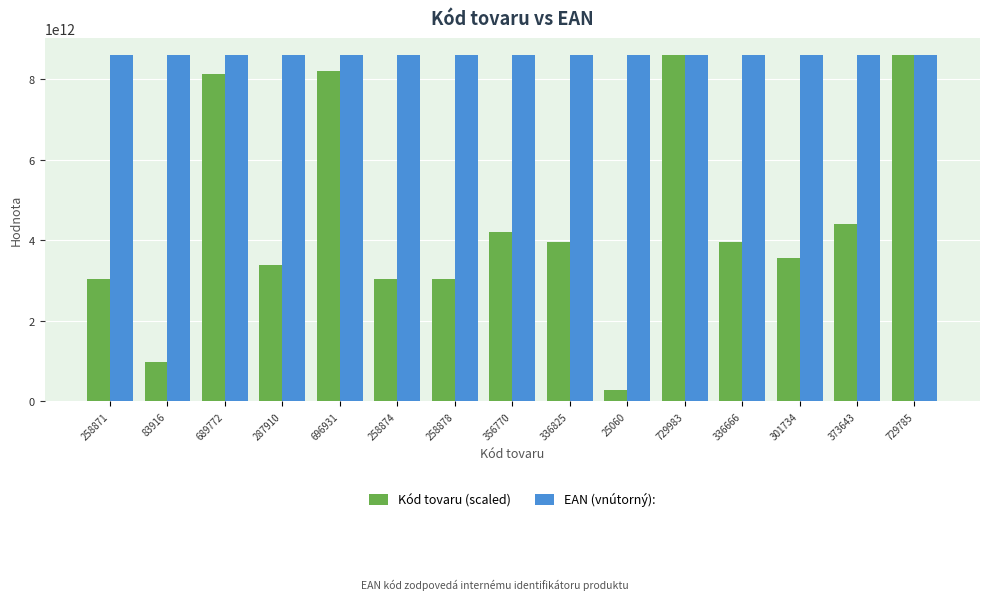

The value of Kód tovaru (scaled) at 729785 is 8593310530439.1. True or false?

True